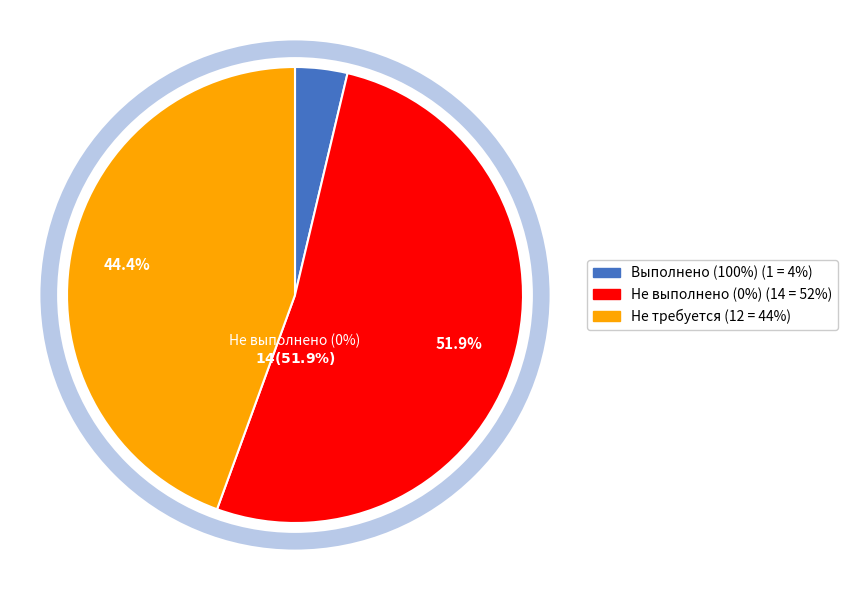

How many slices are in this pie chart?

3